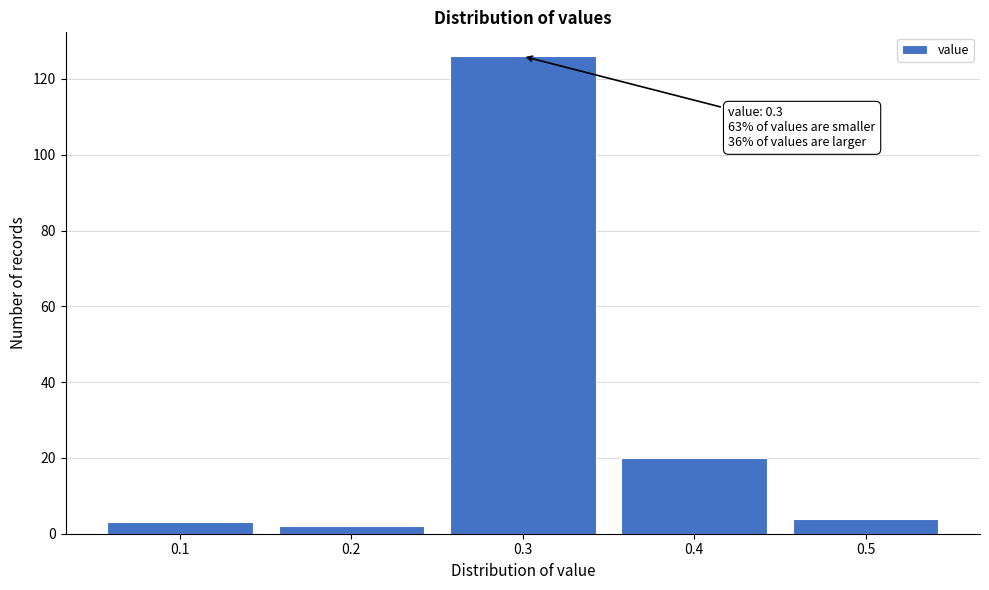

Which range on the x-axis has the tallest bar?

0.25 to 0.35